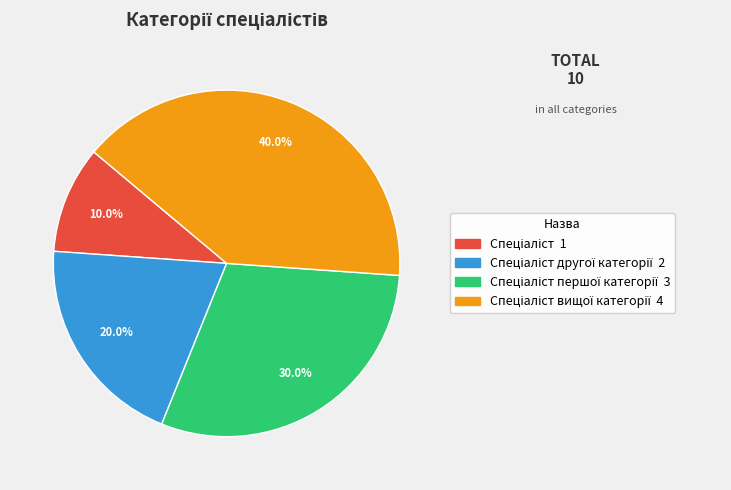

Count the number of slices in the pie.

4